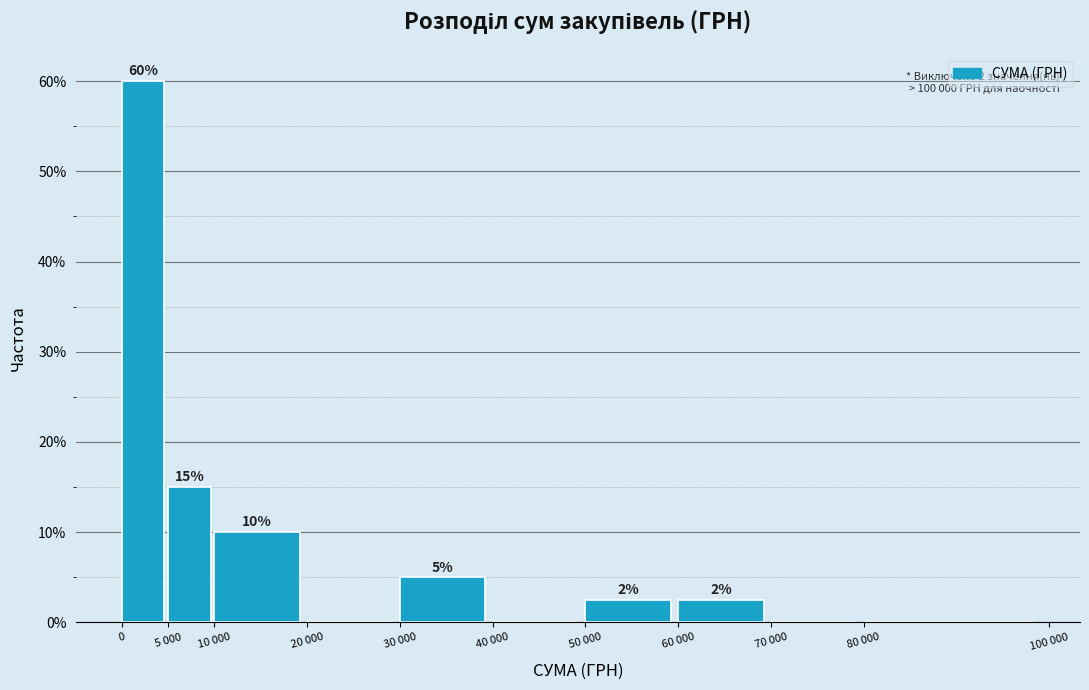

Between 20 000 and 60 000, which is larger?

60 000